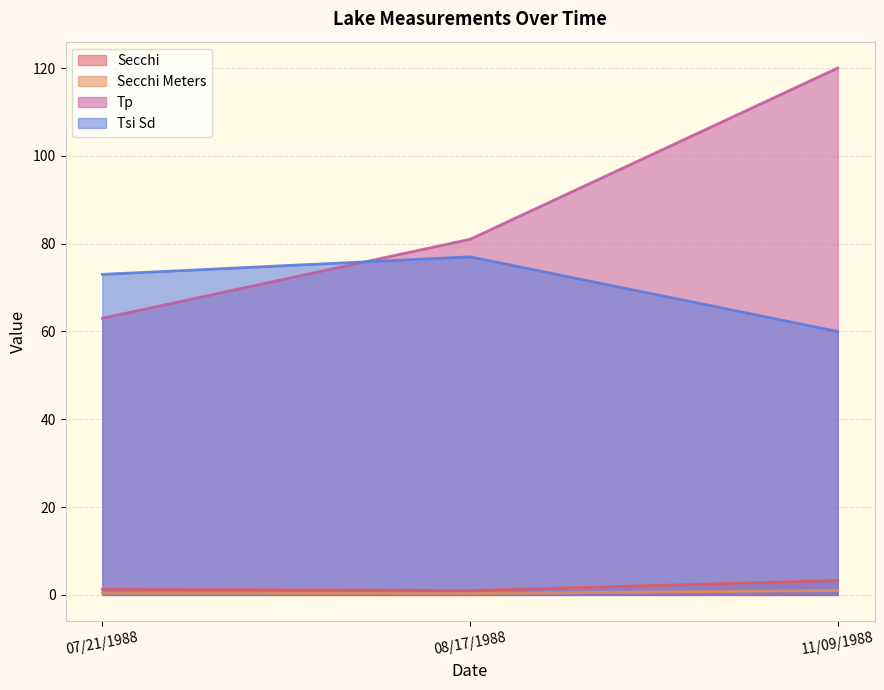

Reading left to right, list all the values displayed in this chart.

Secchi: 1.3	1.0	3.3
Secchi Meters: 0.4	0.3	1.0
Tp: 63.0	81.0	120.0
Tsi Sd: 73.0	77.0	60.0